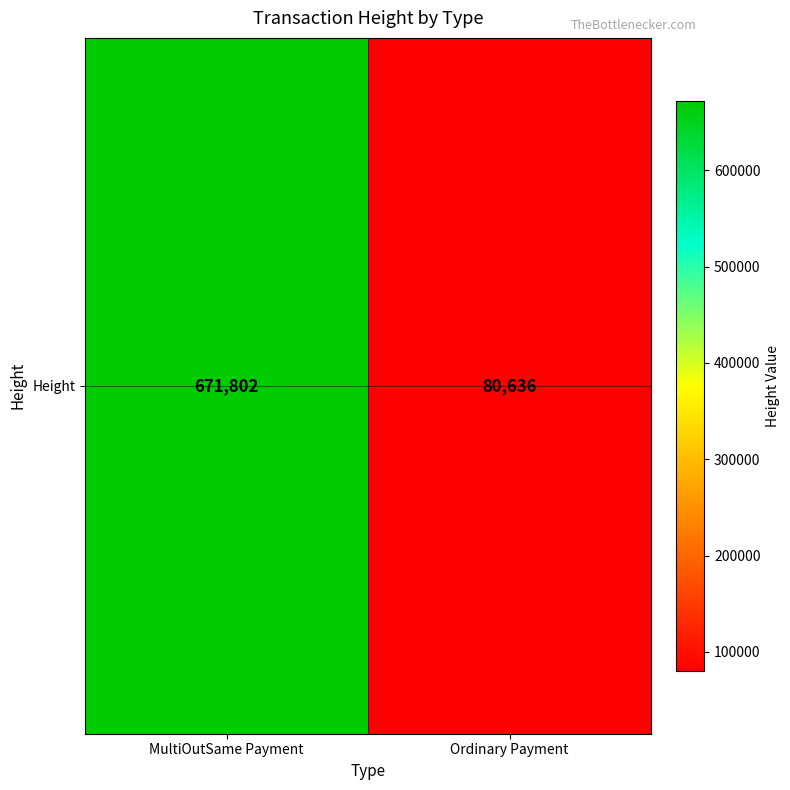

At which label is the value closest to 376219?

MultiOutSame Payment